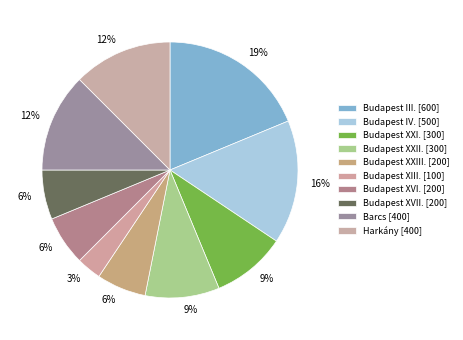

The Budapest XXII. slice represents 20% of the pie. True or false?

False